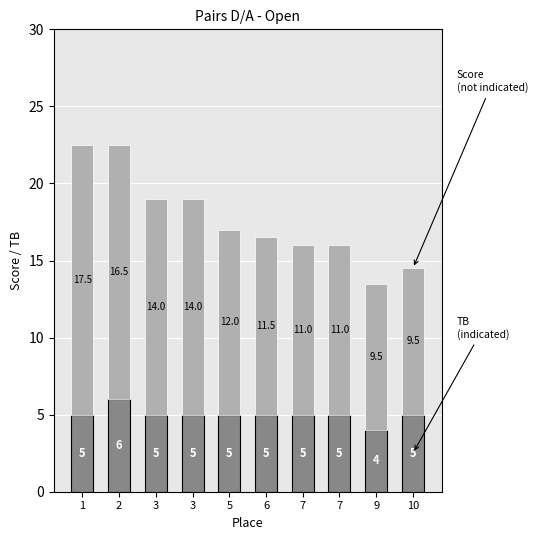

How many data points does each series have?

10